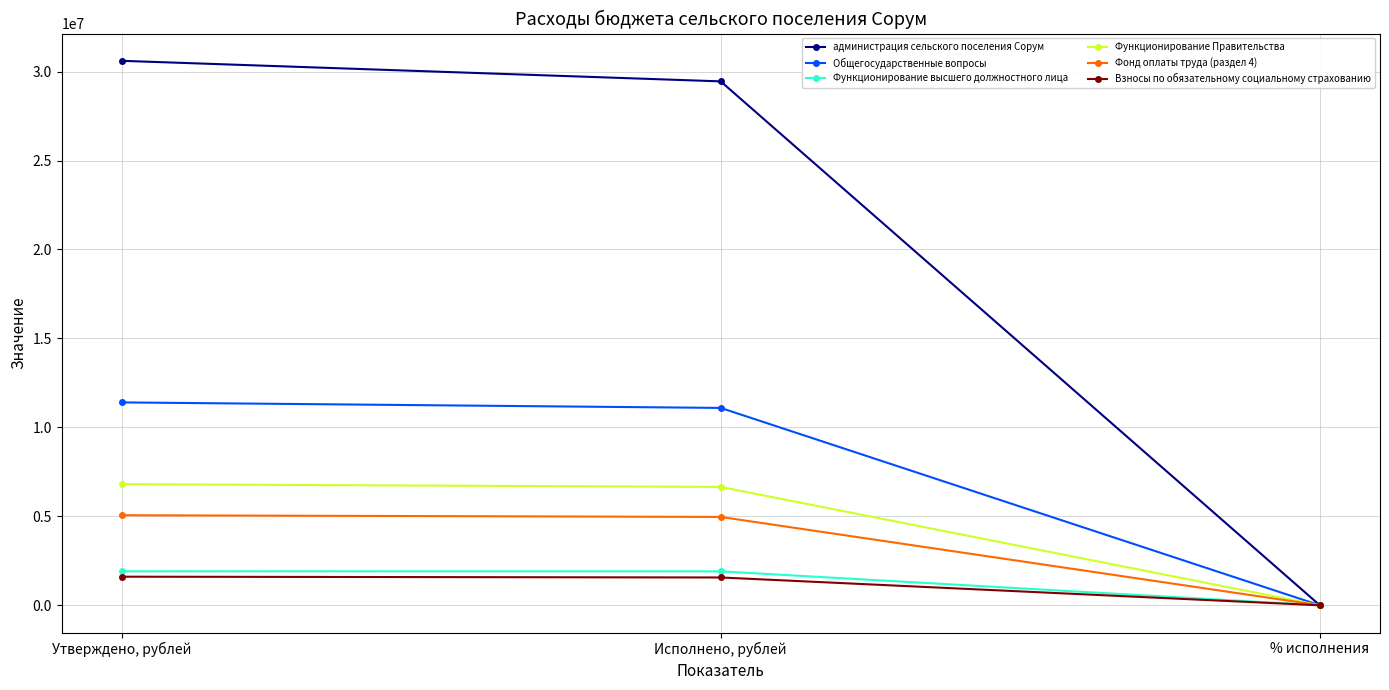

At which category is the sum across all series the highest?

Утверждено, рублей